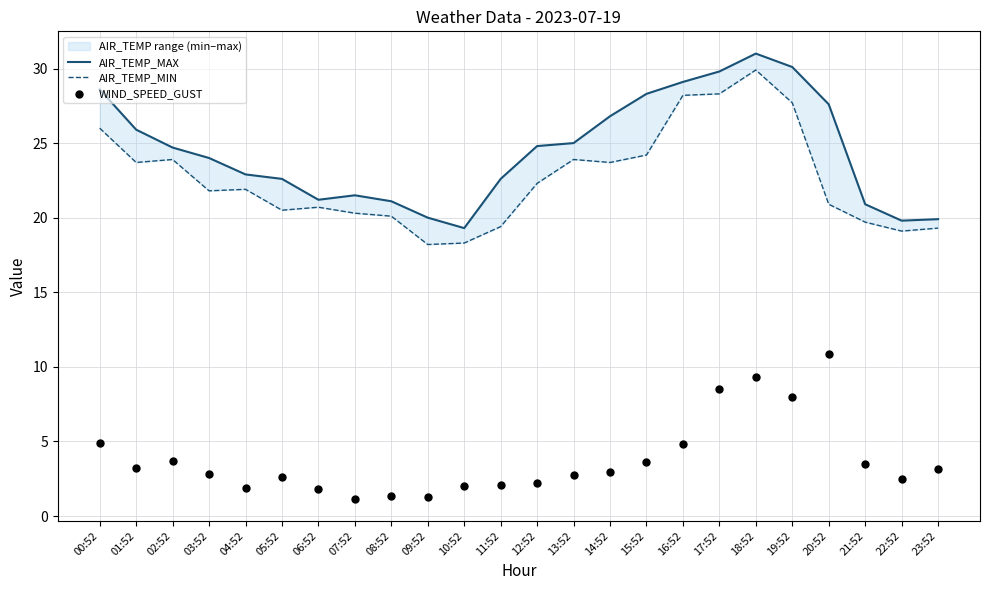

Which series contains the highest Y value?

AIR_TEMP_MAX